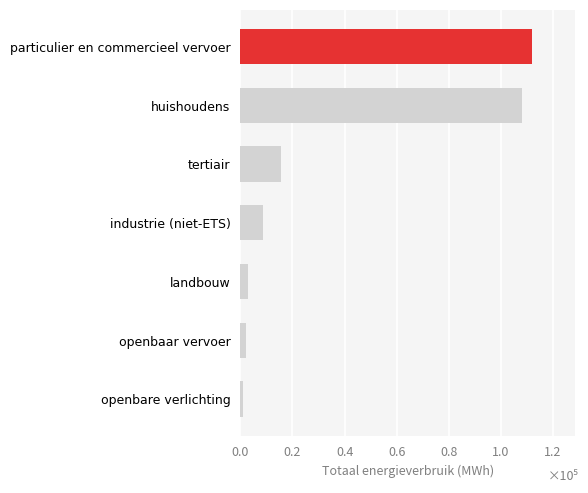

Are the bars horizontal?

Yes